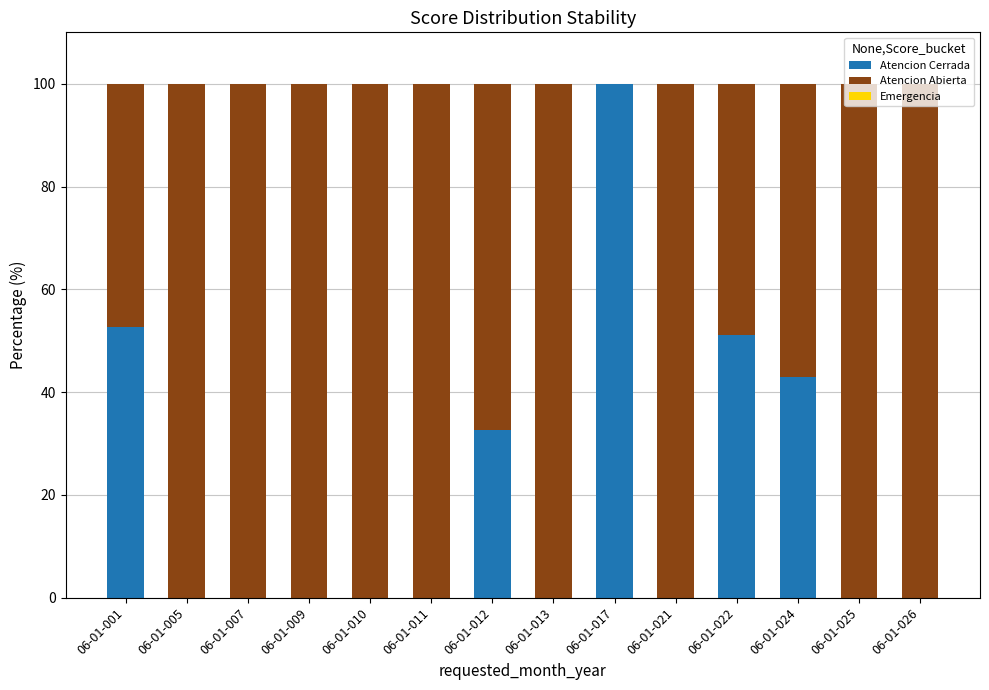

What is the sum of the Atencion Cerrada values at 06-01-012 and 06-01-001?

85.3